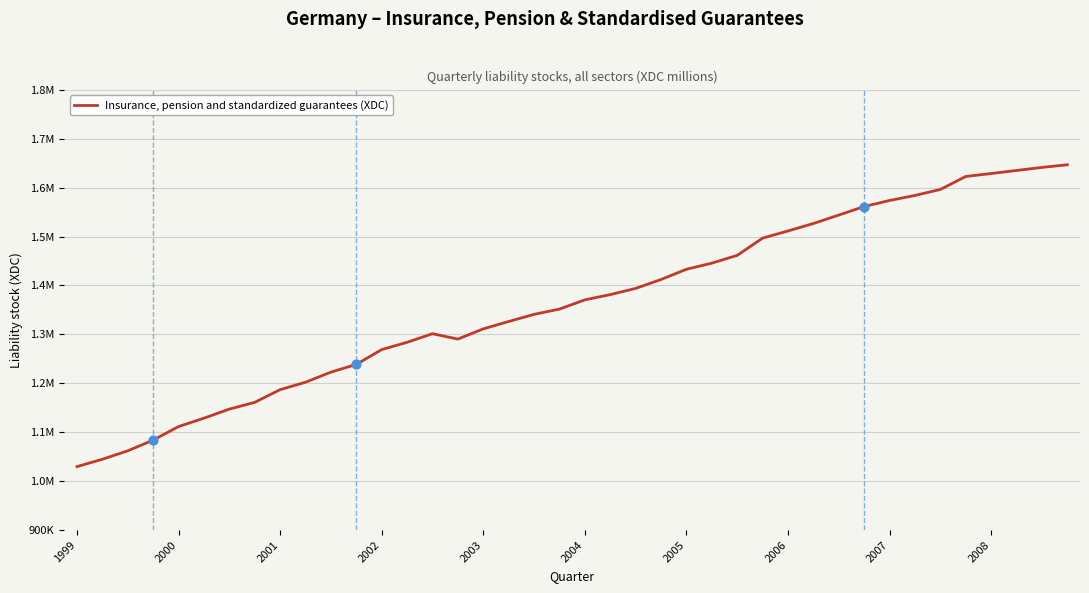

Does the chart have visible grid lines?

Yes